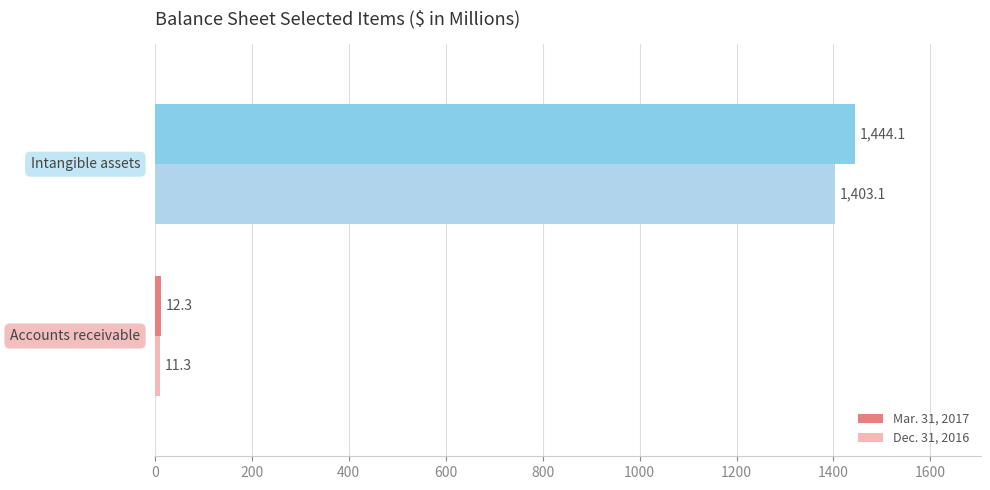

Rank the series by their maximum value, from lowest to highest.

Dec. 31, 2016, Mar. 31, 2017